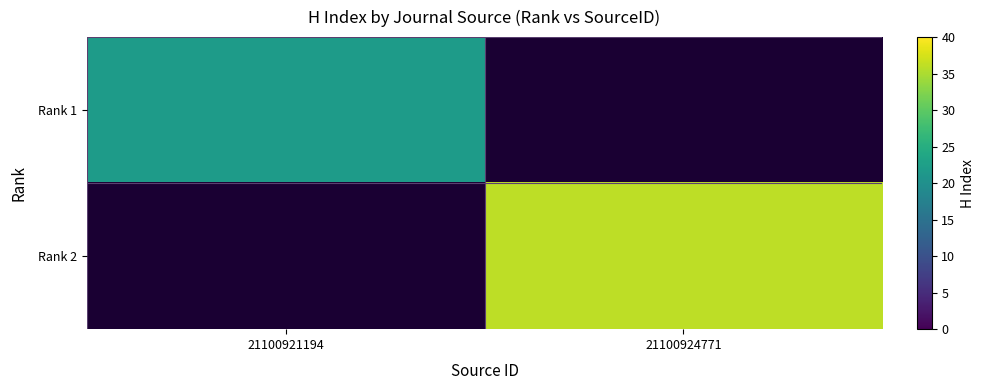

At which category does the chart reach its minimum across all series?

21100921194